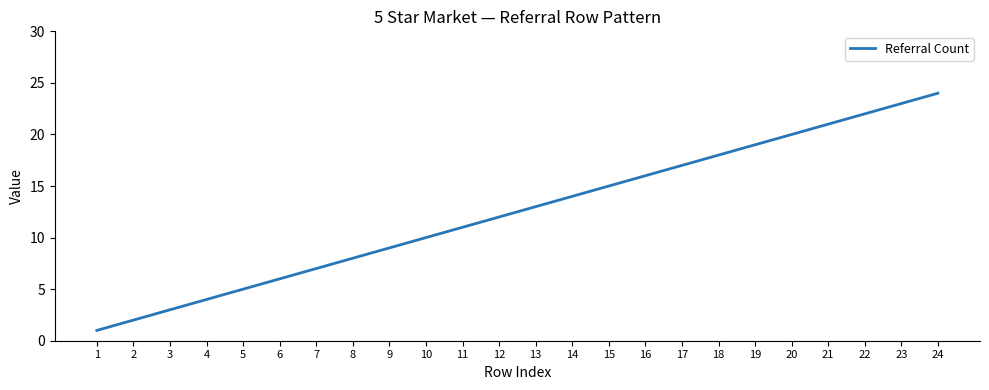

True or false: the data shows 32 at 19.

False